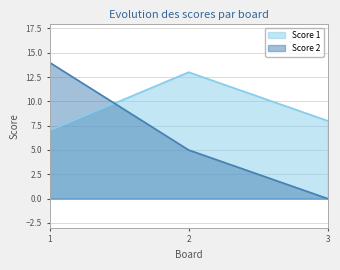

What is the sum of all Score 1 values?

28